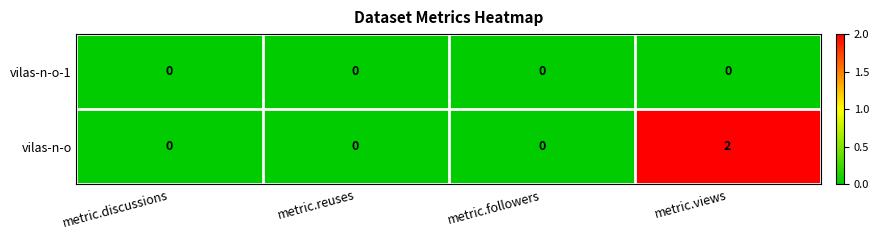

How many categories are shown in the chart?

4